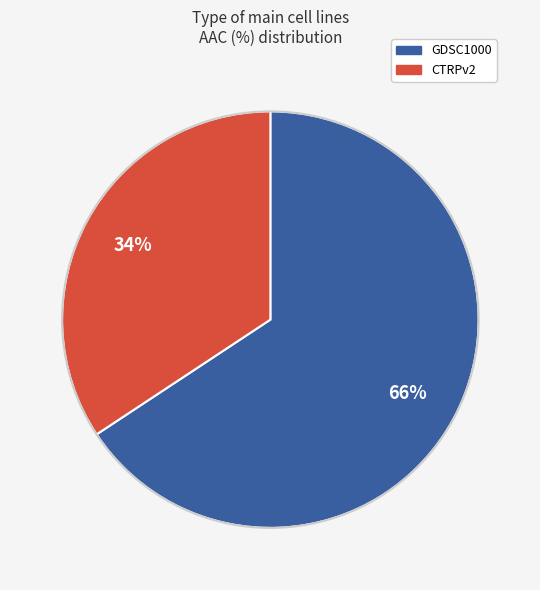

Approximately how many times larger is the value at CTRPv2 compared to GDSC1000?

0.5